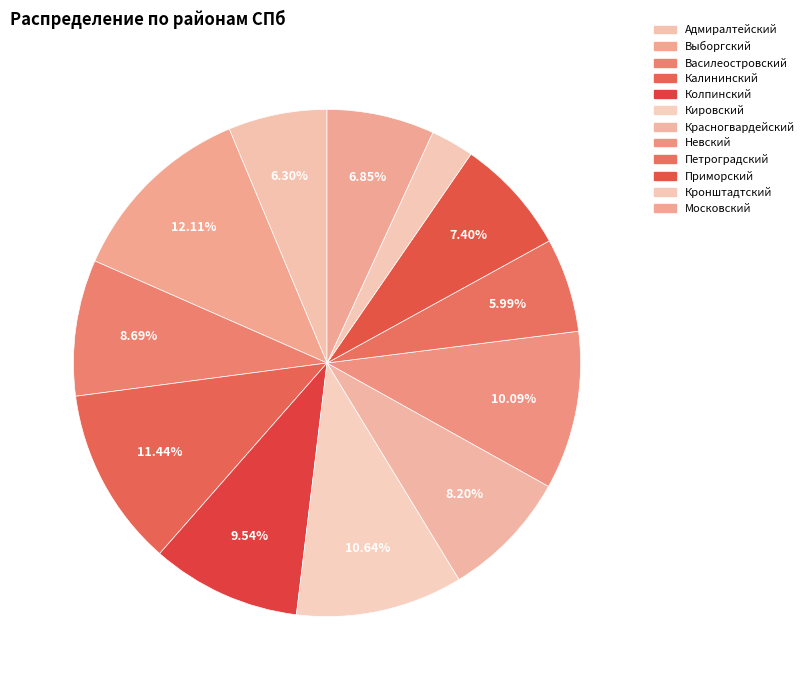

Does Приморский represent more than half of the total?

No